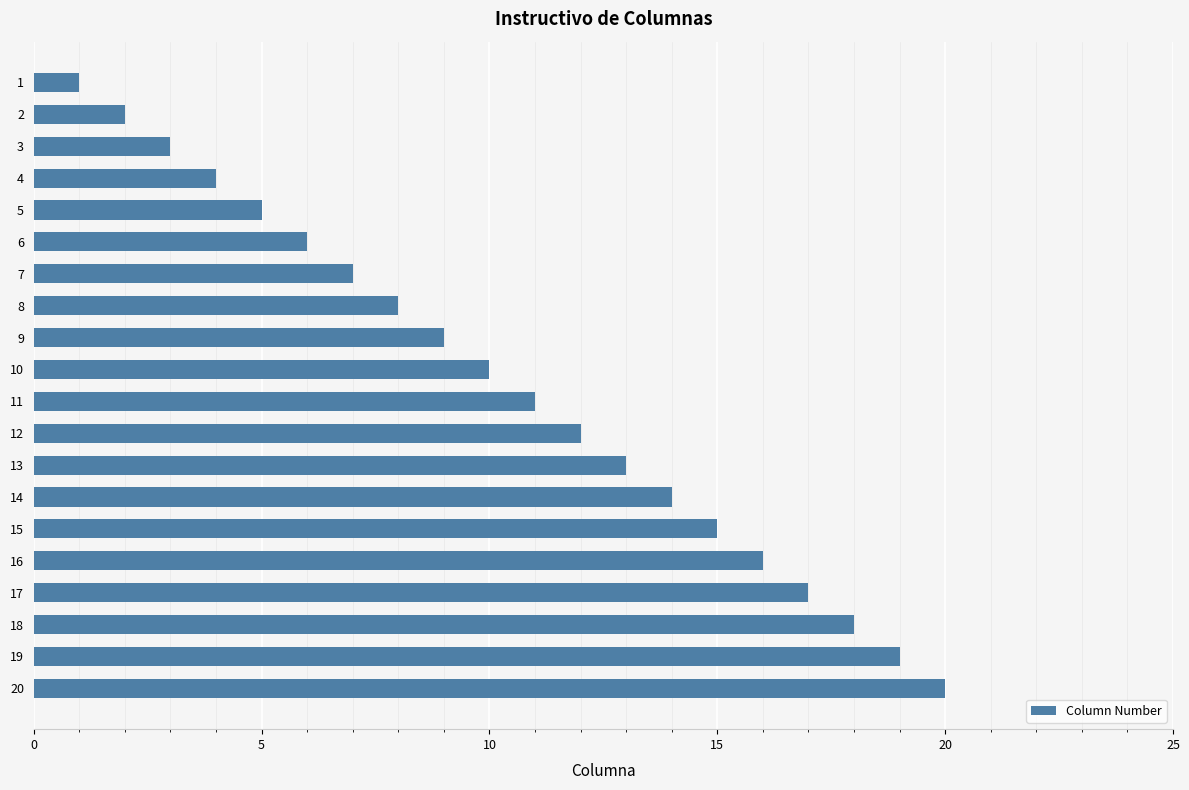

List the labels in order of value, largest first.

20, 19, 18, 17, 16, 15, 14, 13, 12, 11, 10, 9, 8, 7, 6, 5, 4, 3, 2, 1